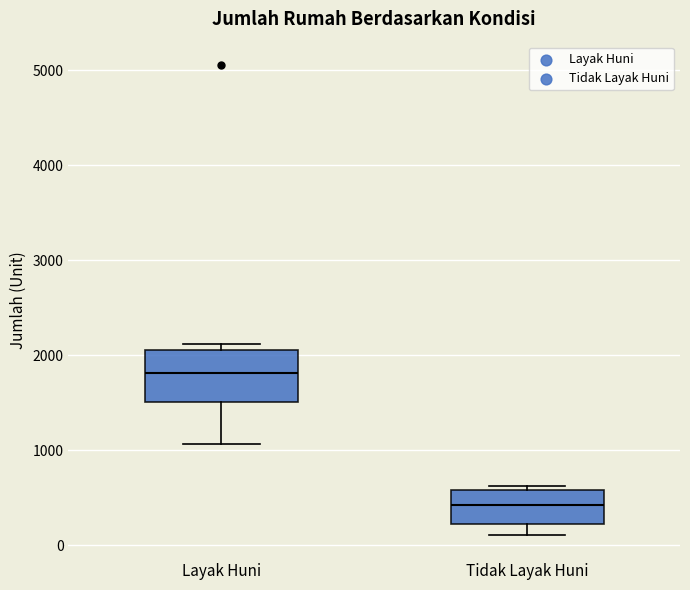

Where is the upper edge of the box for Layak Huni on the y-axis? The values are not printed on the chart, so give them approximately, as read against the axis.

2000